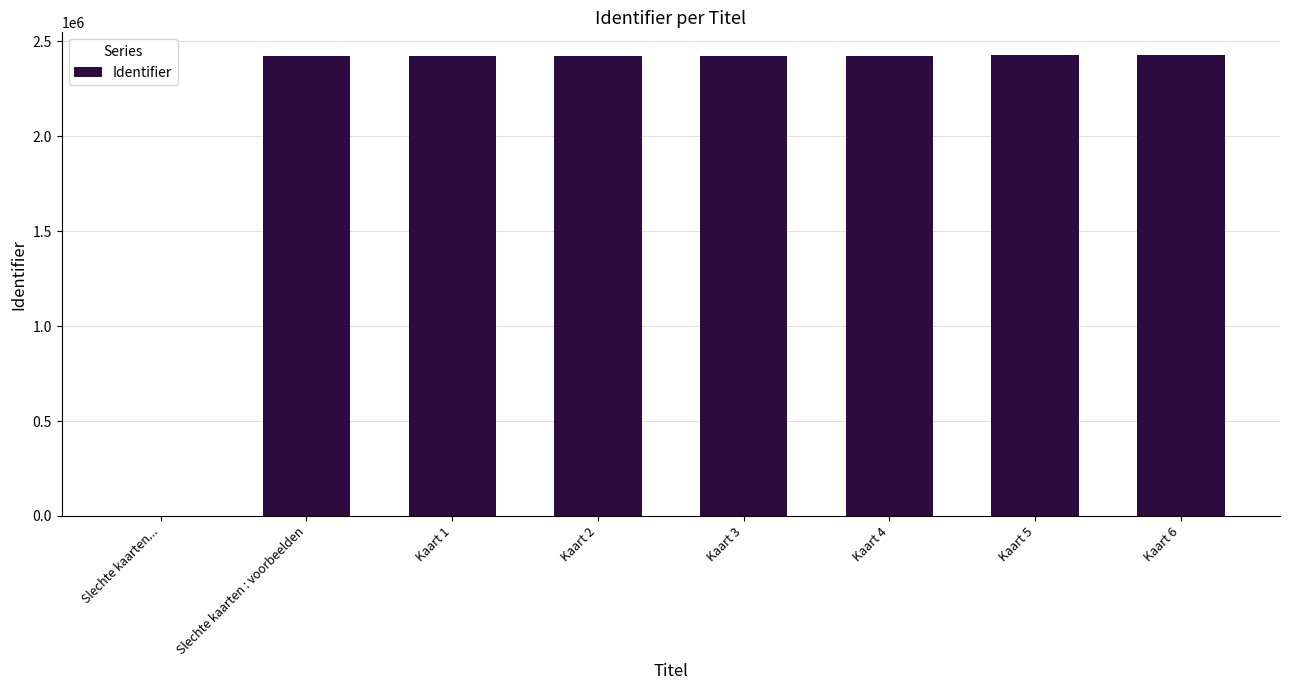

What is the ratio of the value at Kaart 5 to the value at Slechte kaarten : voorbeelden?

1.0